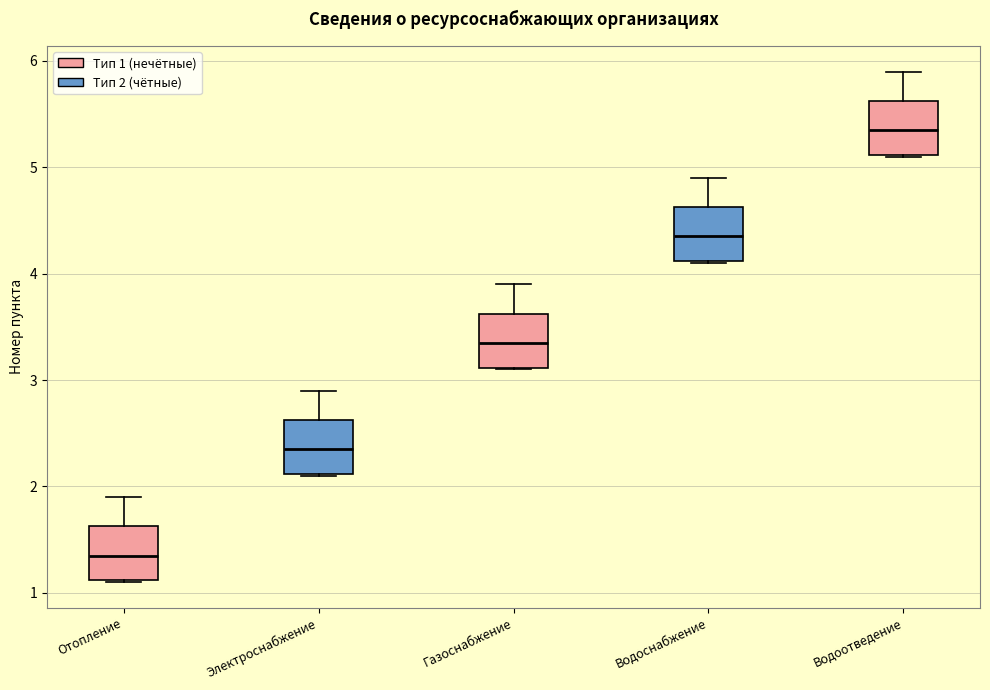

Where is the upper edge of the box for Газоснабжение on the y-axis? The values are not printed on the chart, so give them approximately, as read against the axis.

3.6